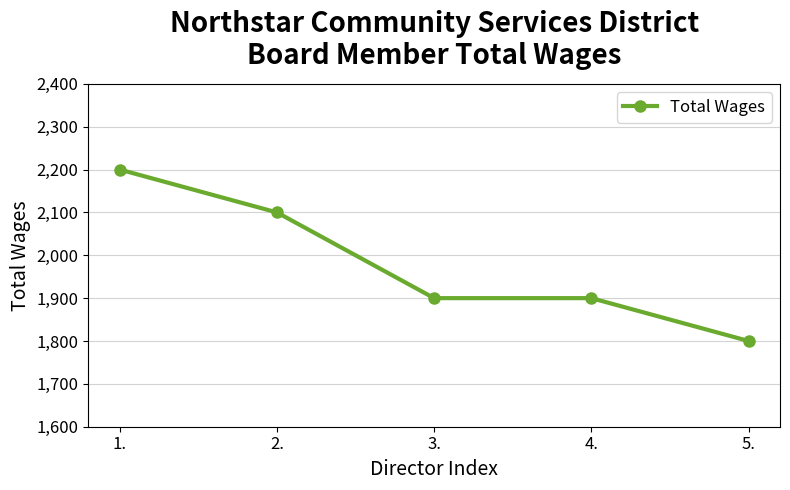

The chart shows a value of 2725 at 5.. True or false?

False